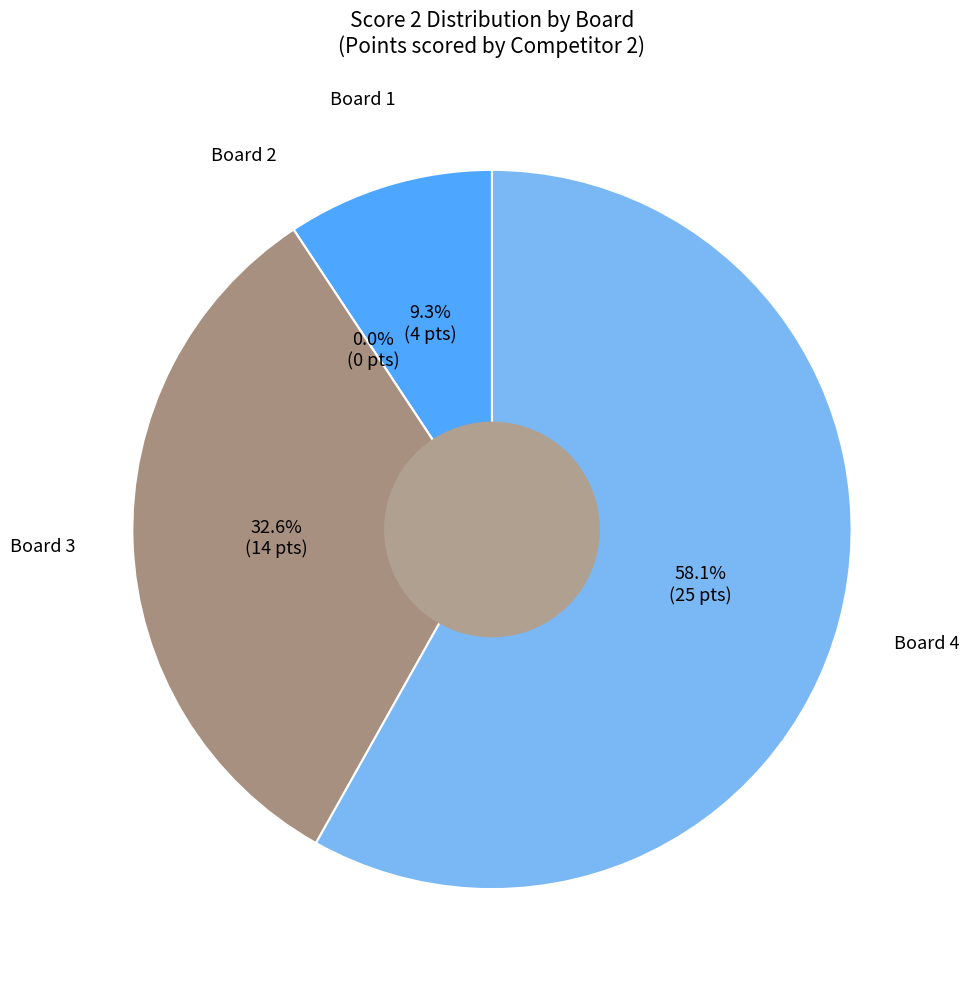

Which has a higher value, Board 3 or Board 4?

Board 4